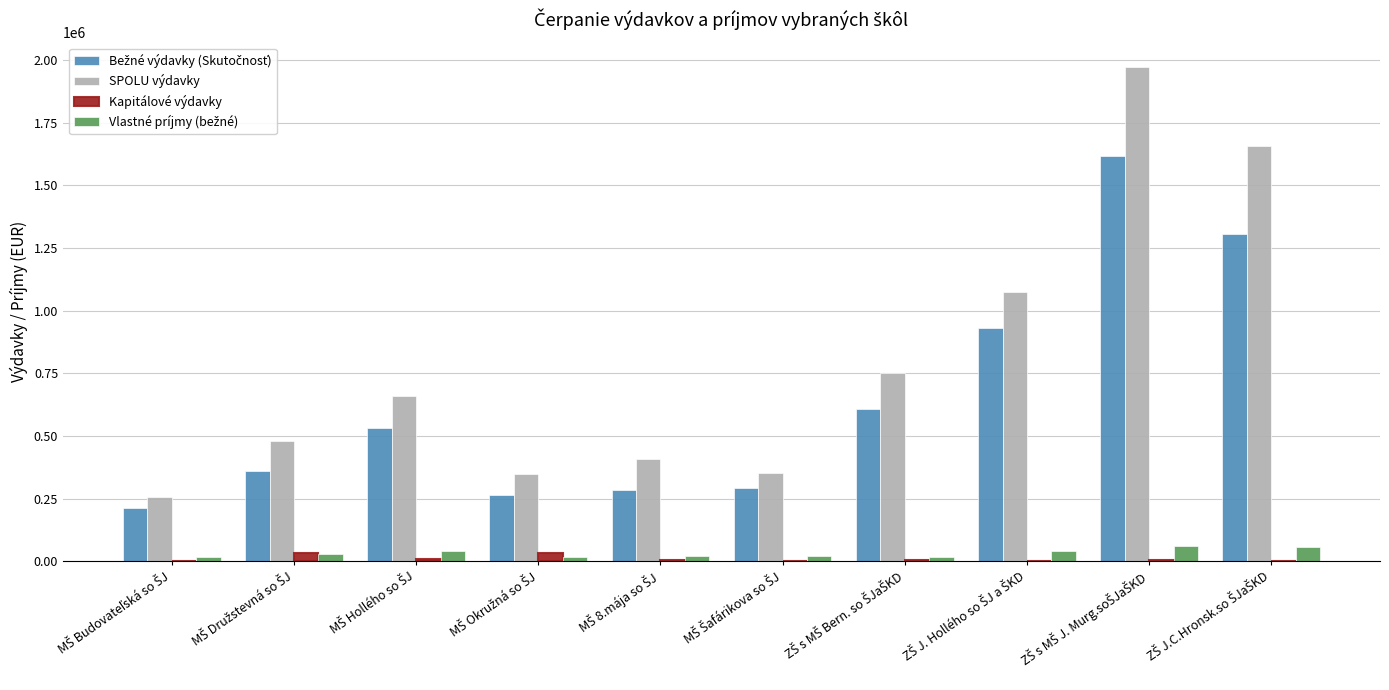

What is the maximum value shown in the chart?

1970602.6